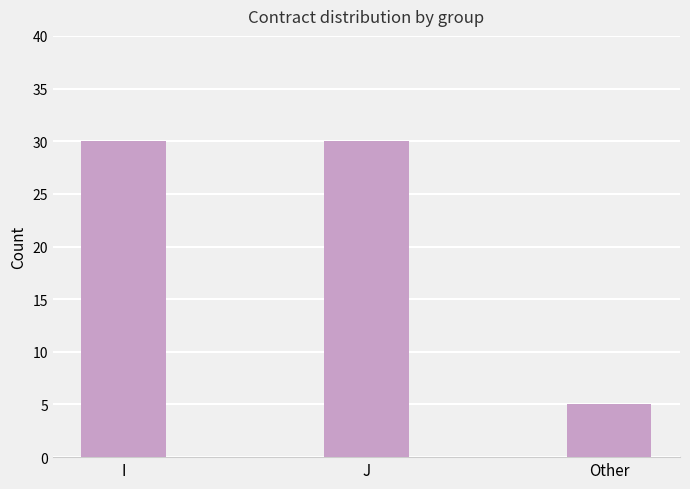

How many bars are there in total?

3